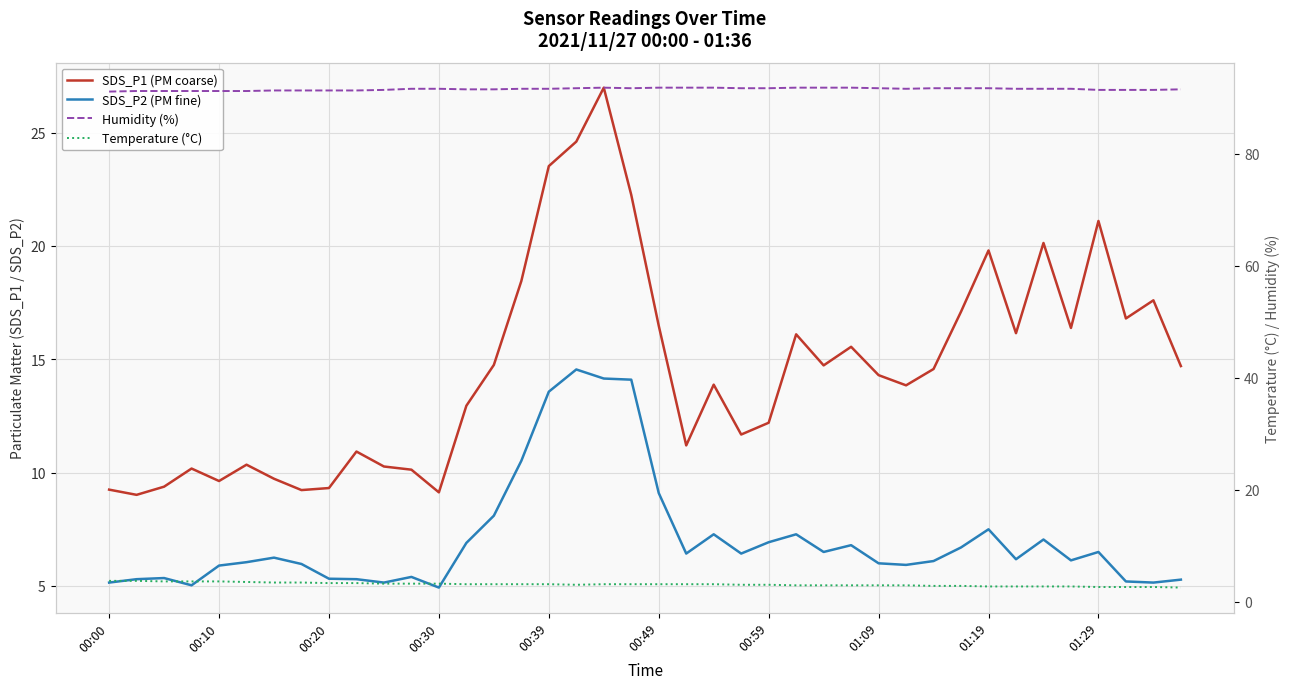

True or false: SDS_P1 (PM coarse) and Humidity (%) cross at least once.

False